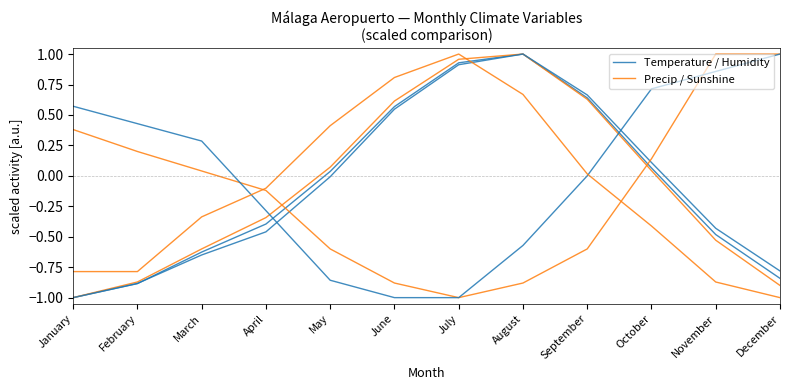

What is the minimum value for Precip / Sunshine?

-1.0